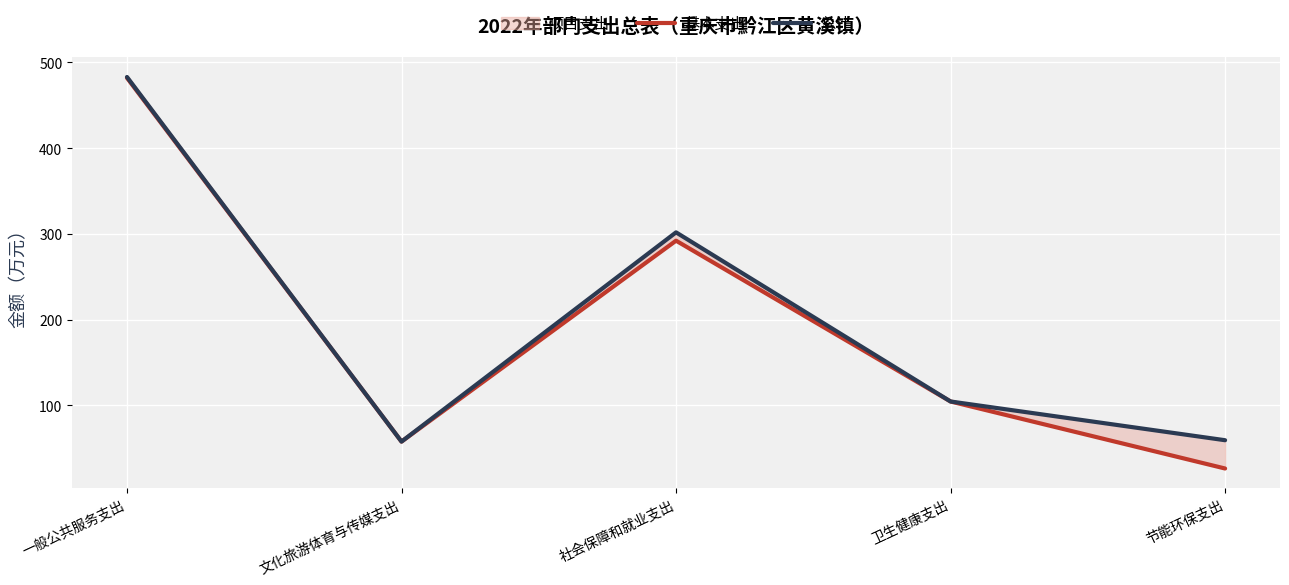

What is the total value across all series at 社会保障和就业支出?

593.7